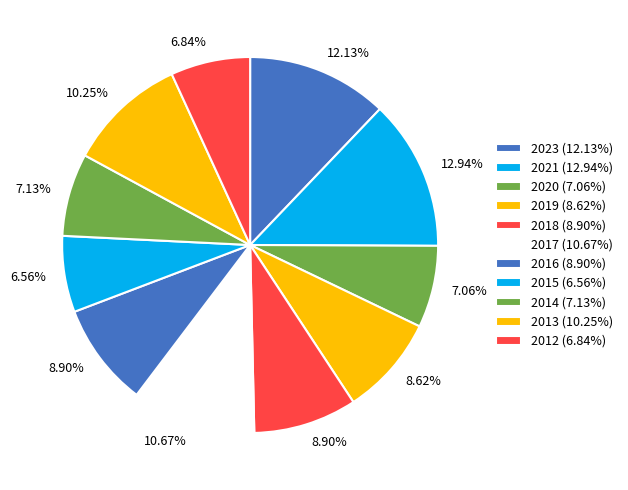

To the nearest percent, what is the average slice percentage?

9%